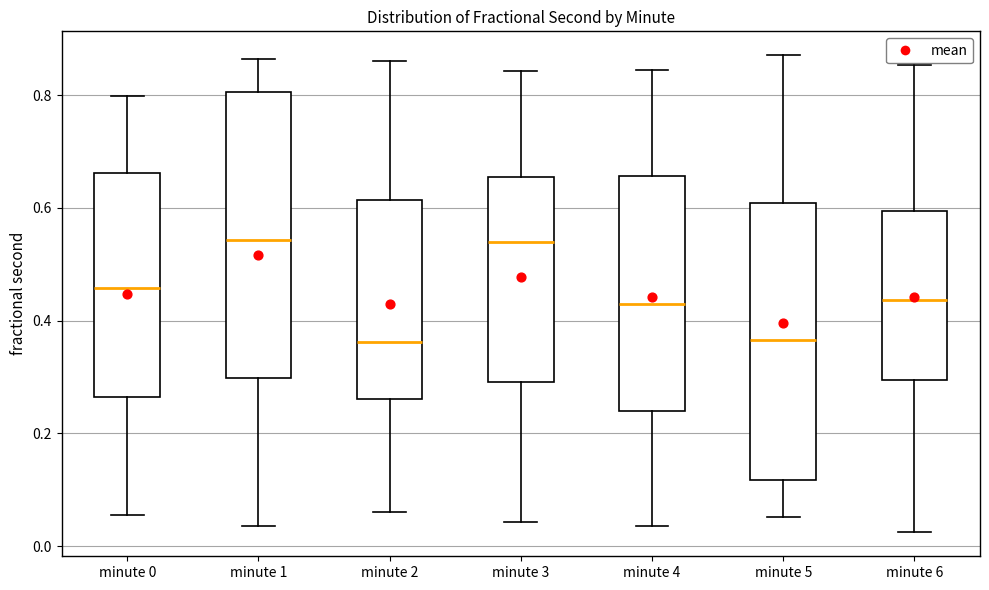

Reading left to right, read every box against the y-axis: the position of its median line, the range the box covers, and the ends of its whiskers. The values are not printed on the chart, so give them approximately, as read against the axis.

minute 0: median 0.46, box 0.26 to 0.66, whiskers 0.06 to 0.80
minute 1: median 0.54, box 0.30 to 0.80, whiskers 0.04 to 0.86
minute 2: median 0.36, box 0.26 to 0.62, whiskers 0.06 to 0.86
minute 3: median 0.54, box 0.30 to 0.66, whiskers 0.04 to 0.84
minute 4: median 0.44, box 0.24 to 0.66, whiskers 0.04 to 0.84
minute 5: median 0.36, box 0.12 to 0.60, whiskers 0.06 to 0.88
minute 6: median 0.44, box 0.30 to 0.60, whiskers 0.02 to 0.86